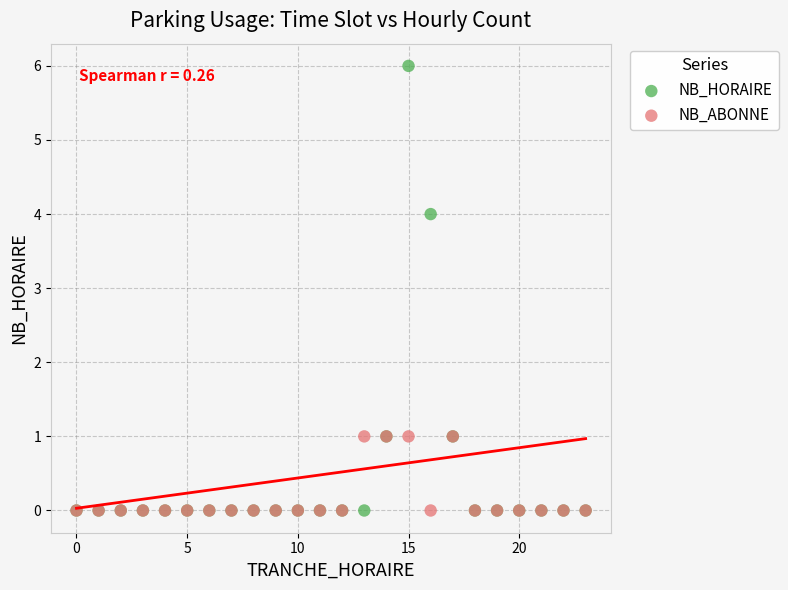

Which series has the widest spread of Y values?

NB_HORAIRE